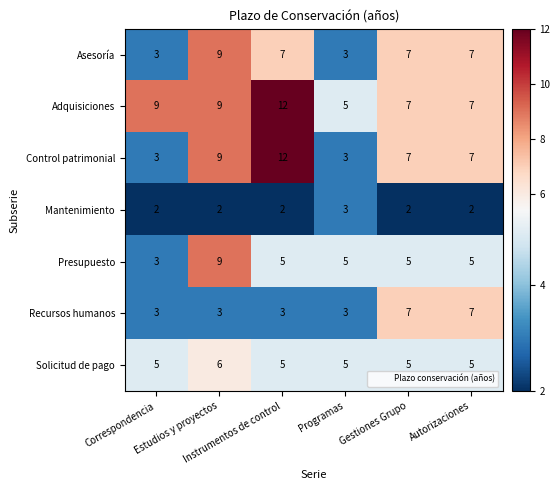

What is the sum of all Asesoría values?

36